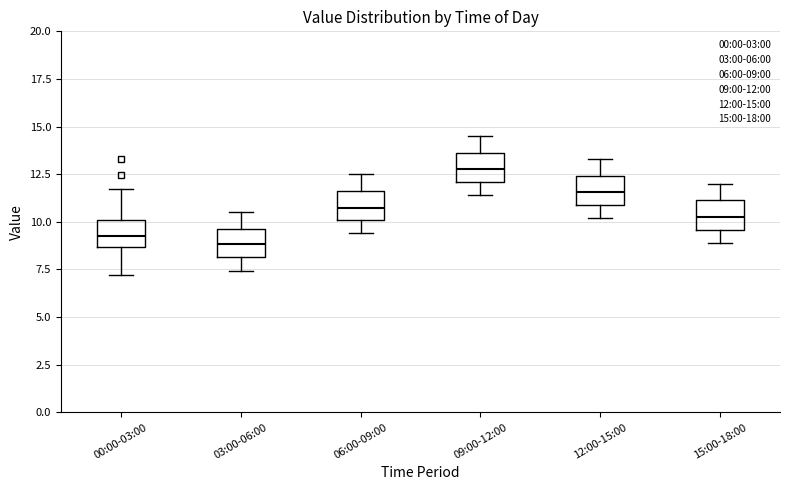

Reading left to right, read every box against the y-axis: the position of its median line, the range the box covers, and the ends of its whiskers. The values are not printed on the chart, so give them approximately, as read against the axis.

00:00-03:00: median 9.5, box 8.5 to 10.0, whiskers 7.0 to 11.5
03:00-06:00: median 9.0, box 8.0 to 9.5, whiskers 7.5 to 10.5
06:00-09:00: median 11.0, box 10.0 to 11.5, whiskers 9.5 to 12.5
09:00-12:00: median 13.0, box 12.0 to 13.5, whiskers 11.5 to 14.5
12:00-15:00: median 11.5, box 11.0 to 12.5, whiskers 10.0 to 13.5
15:00-18:00: median 10.5, box 9.5 to 11.0, whiskers 9.0 to 12.0